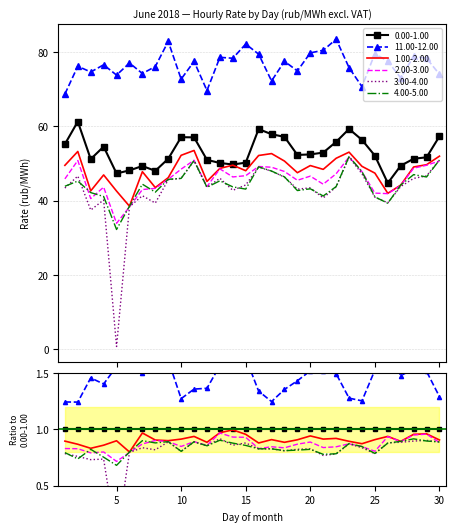

True or false: 2.00-3.00 and 0.00-1.00 intersect in this chart.

False